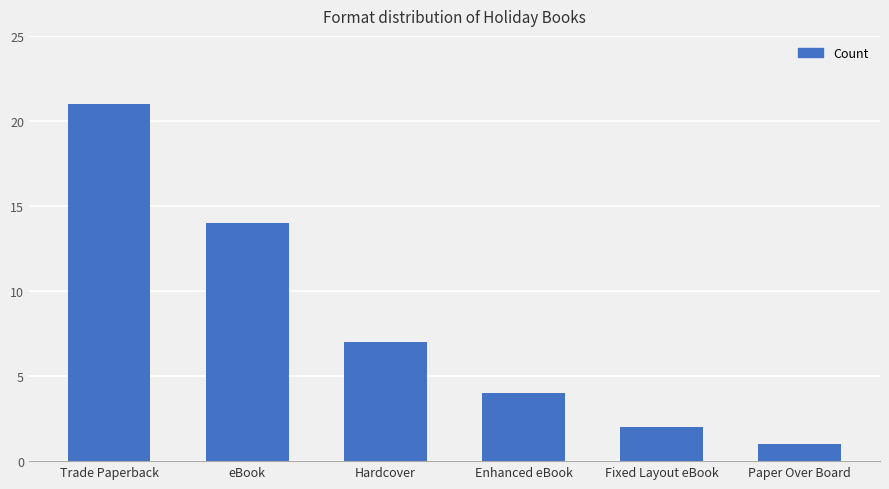

Rank the categories by value from highest to lowest.

Trade Paperback, eBook, Hardcover, Enhanced eBook, Fixed Layout eBook, Paper Over Board